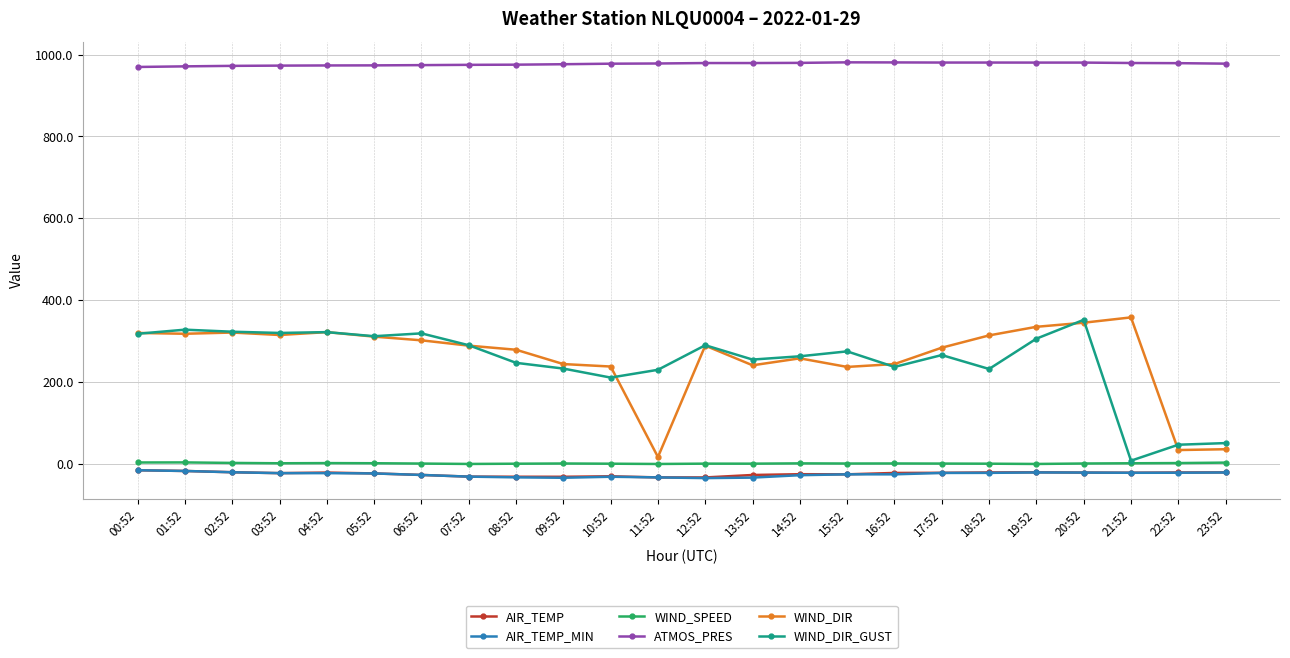

True or false: WIND_SPEED and WIND_DIR intersect in this chart.

False